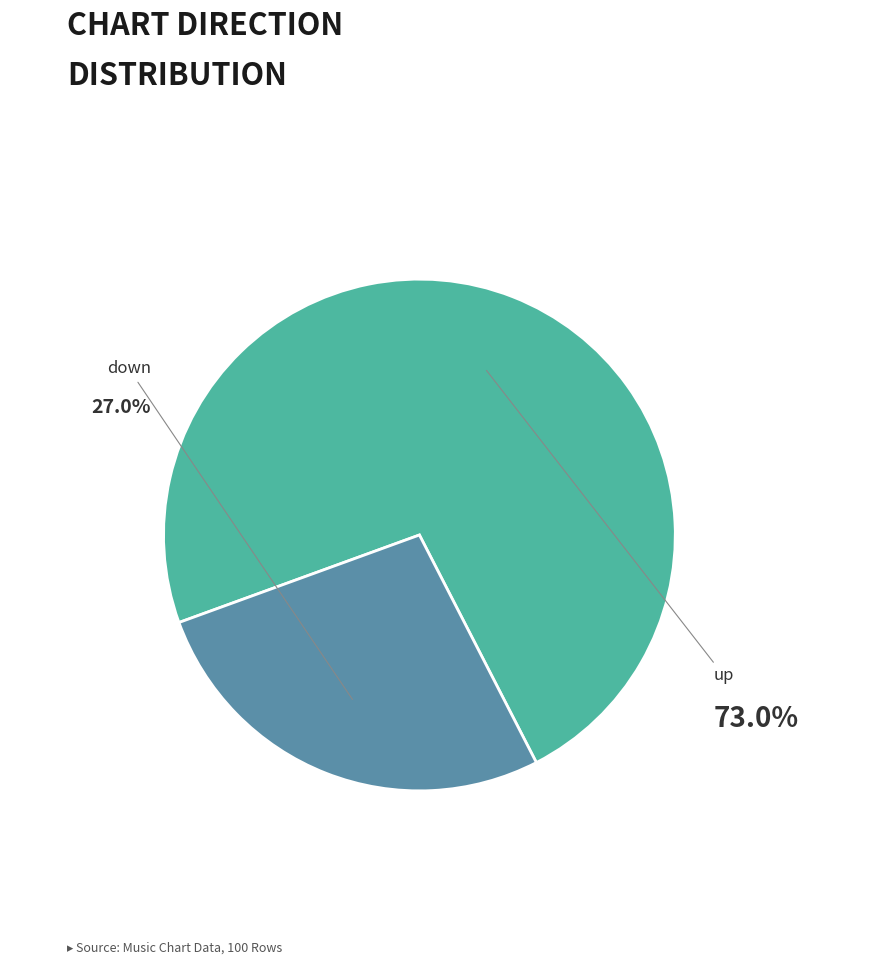

Does down account for over 50% of the chart?

No